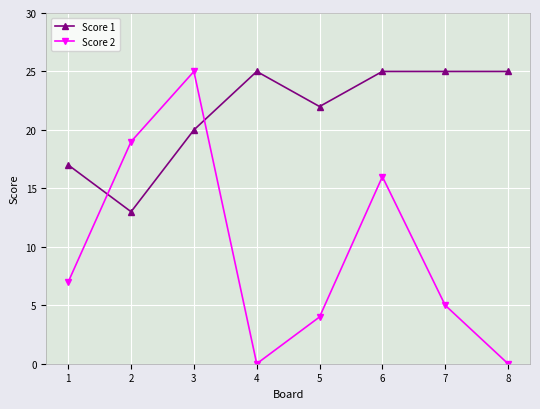

What is the difference between the maximum and second lowest values in the Score 1 series?

8